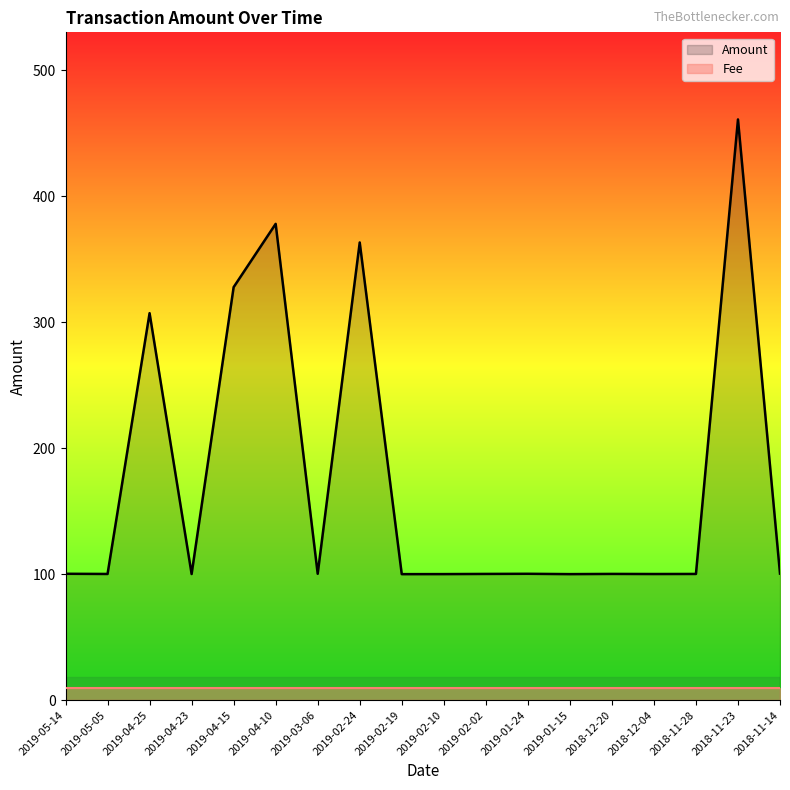

Which category has the highest value in the Fee series?

2019-05-14